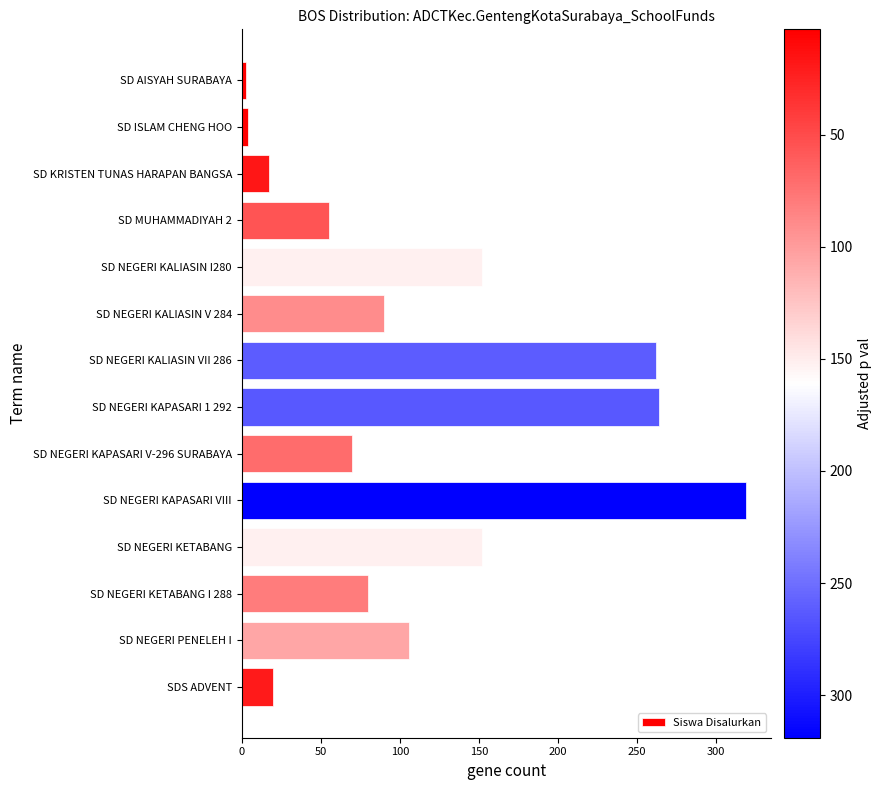

What is the label of the 3rd bar from the bottom?

SD NEGERI KETABANG I 288